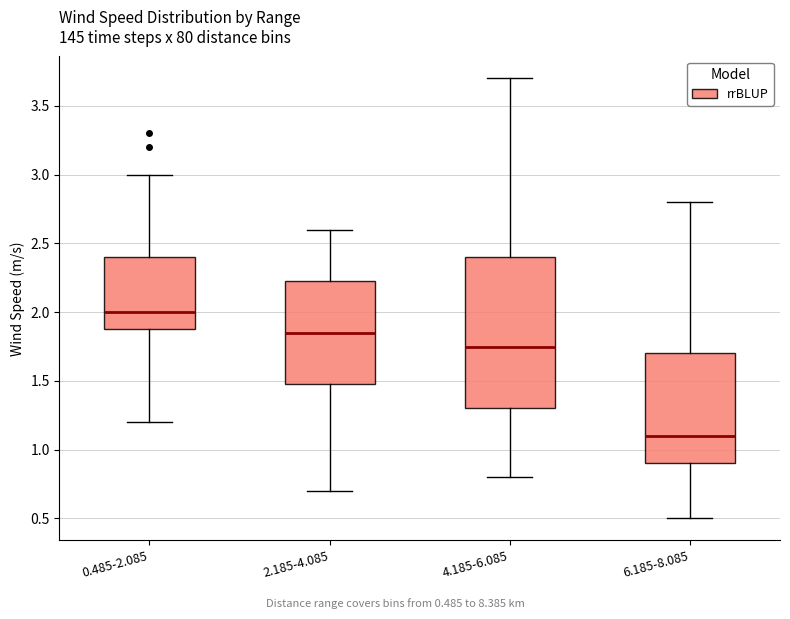

Reading left to right, read every box against the y-axis: the position of its median line, the range the box covers, and the ends of its whiskers. The values are not printed on the chart, so give them approximately, as read against the axis.

0.485-2.085: median 2.00, box 1.90 to 2.40, whiskers 1.20 to 3.00
2.185-4.085: median 1.85, box 1.50 to 2.25, whiskers 0.70 to 2.60
4.185-6.085: median 1.75, box 1.30 to 2.40, whiskers 0.80 to 3.70
6.185-8.085: median 1.10, box 0.90 to 1.70, whiskers 0.50 to 2.80